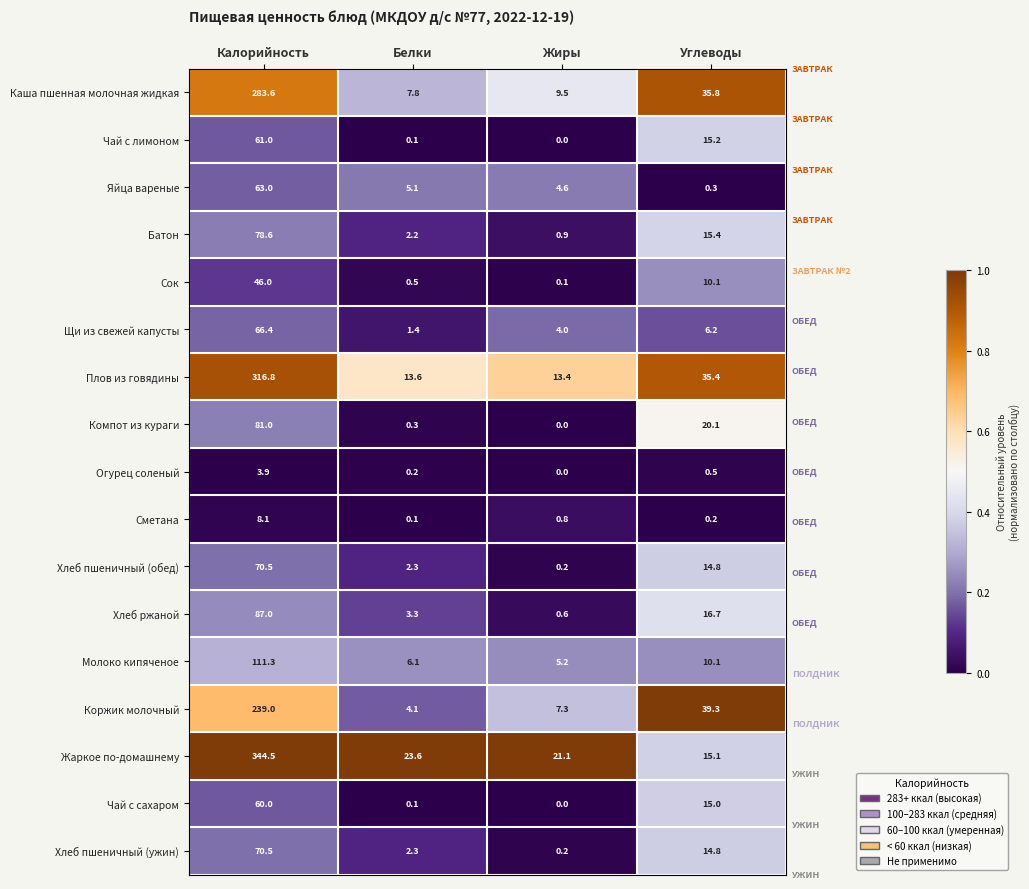

The value of Щи из свежей капусты at Углеводы is 1.9. True or false?

False